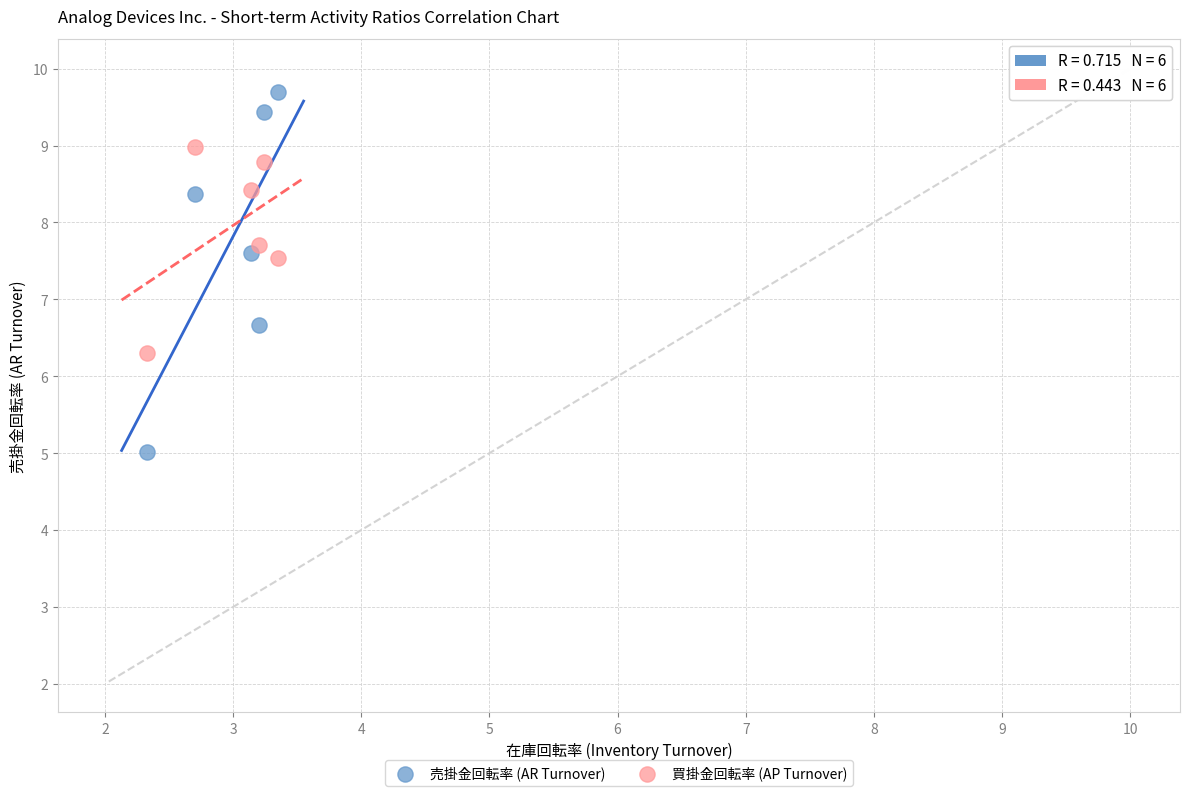

Which series reaches the minimum Y coordinate?

売掛金回転率 (AR Turnover)